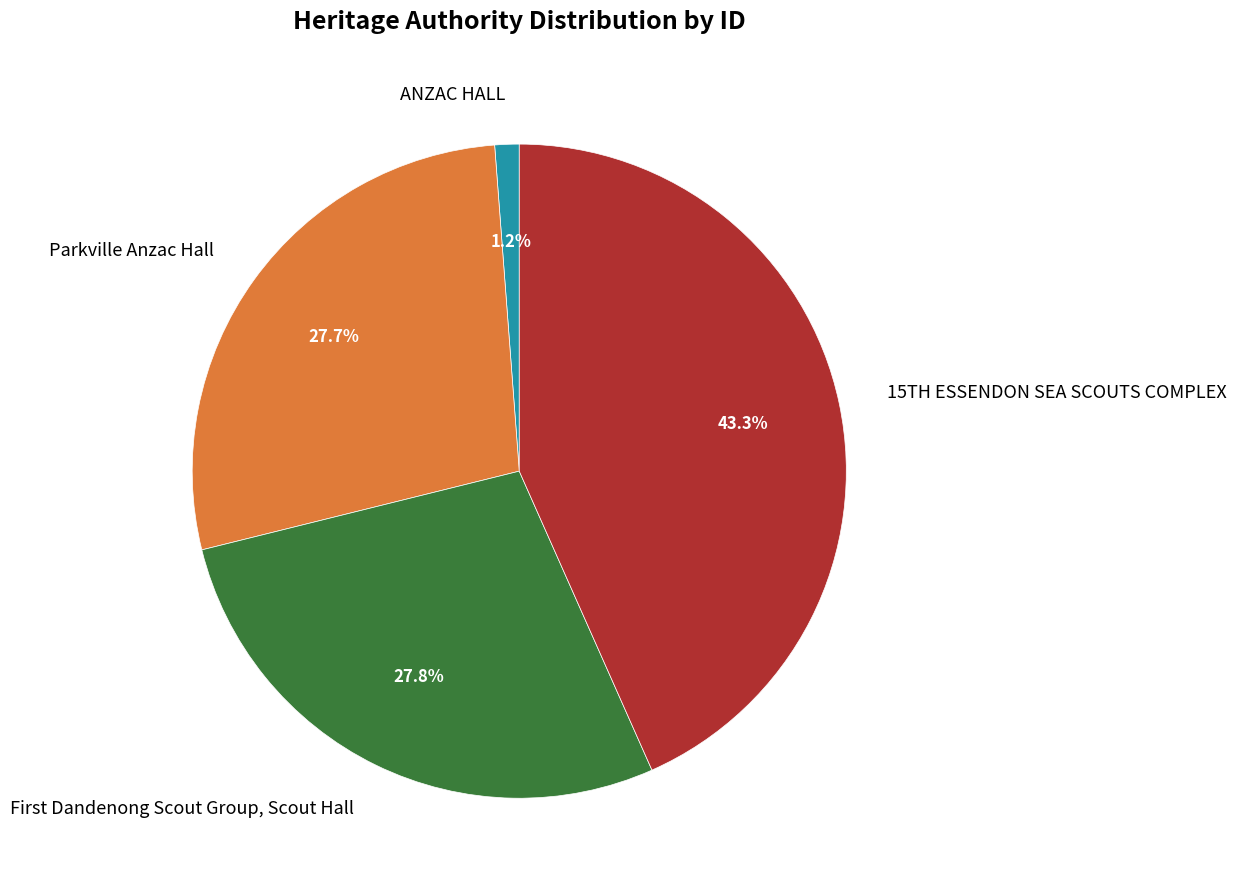

Rank the categories by value from highest to lowest.

15TH ESSENDON SEA SCOUTS COMPLEX, First Dandenong Scout Group, Scout Hall, Parkville Anzac Hall, ANZAC HALL